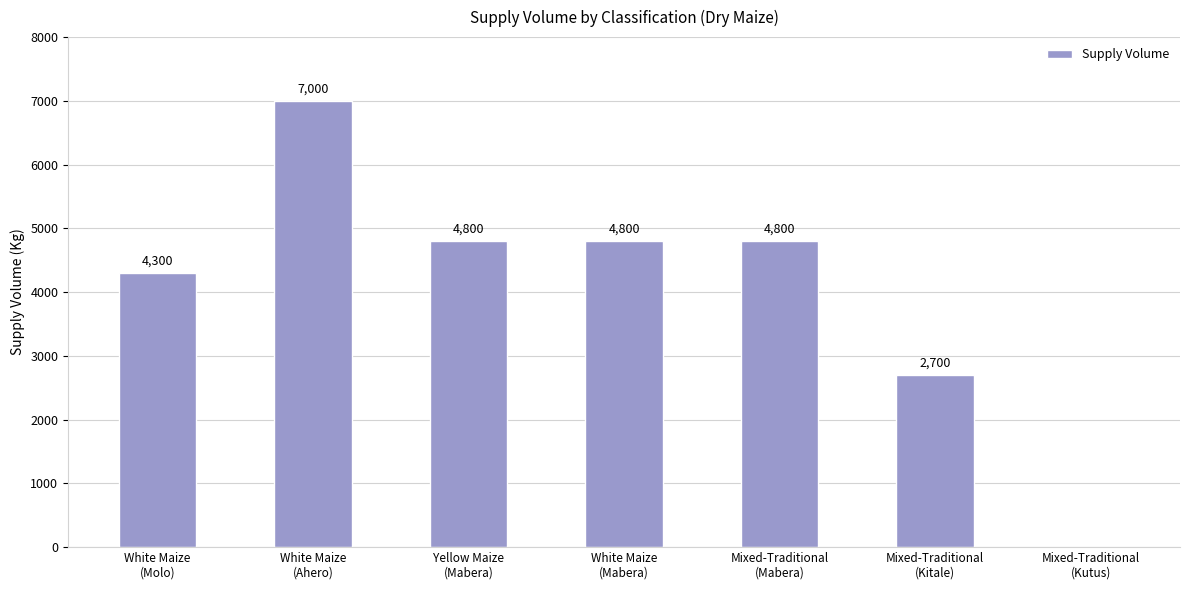

What is the sum of all values?

28400